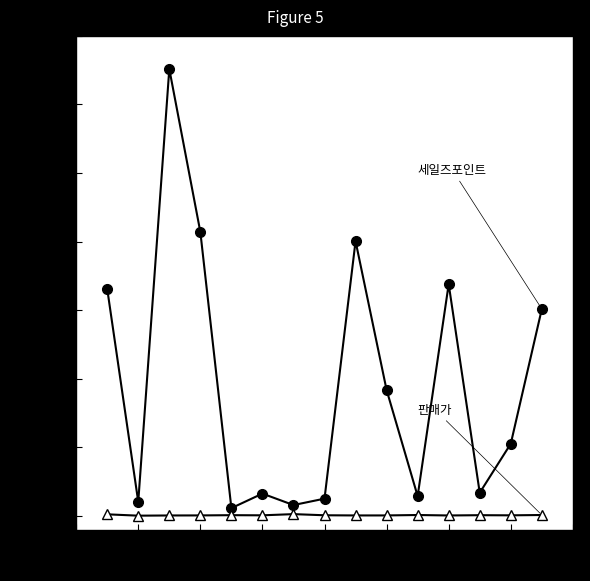

What is the maximum value shown in the chart?

65170